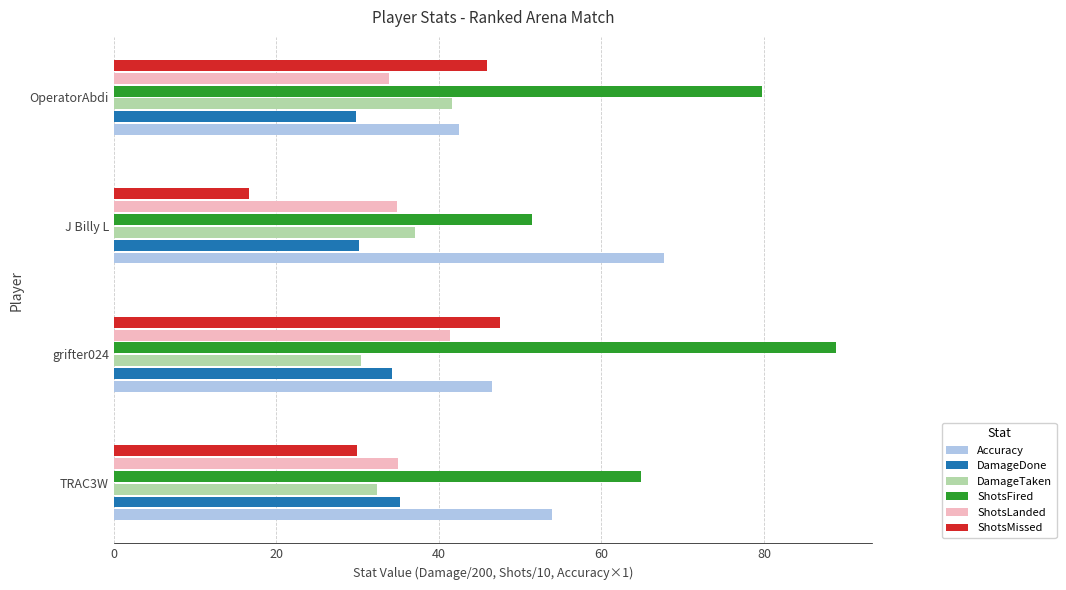

What is the difference between the maximum and second lowest values in the ShotsMissed series?

17.6